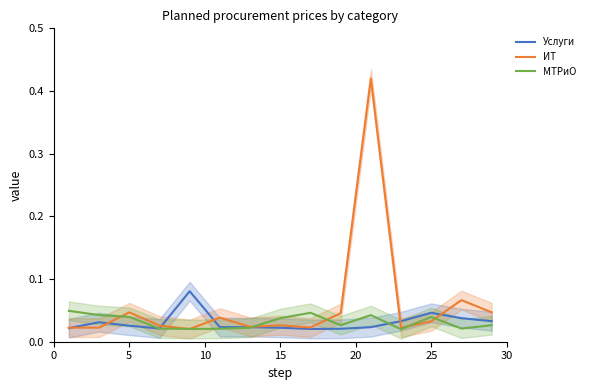

True or false: Услуги and МТРиО cross at least once.

True